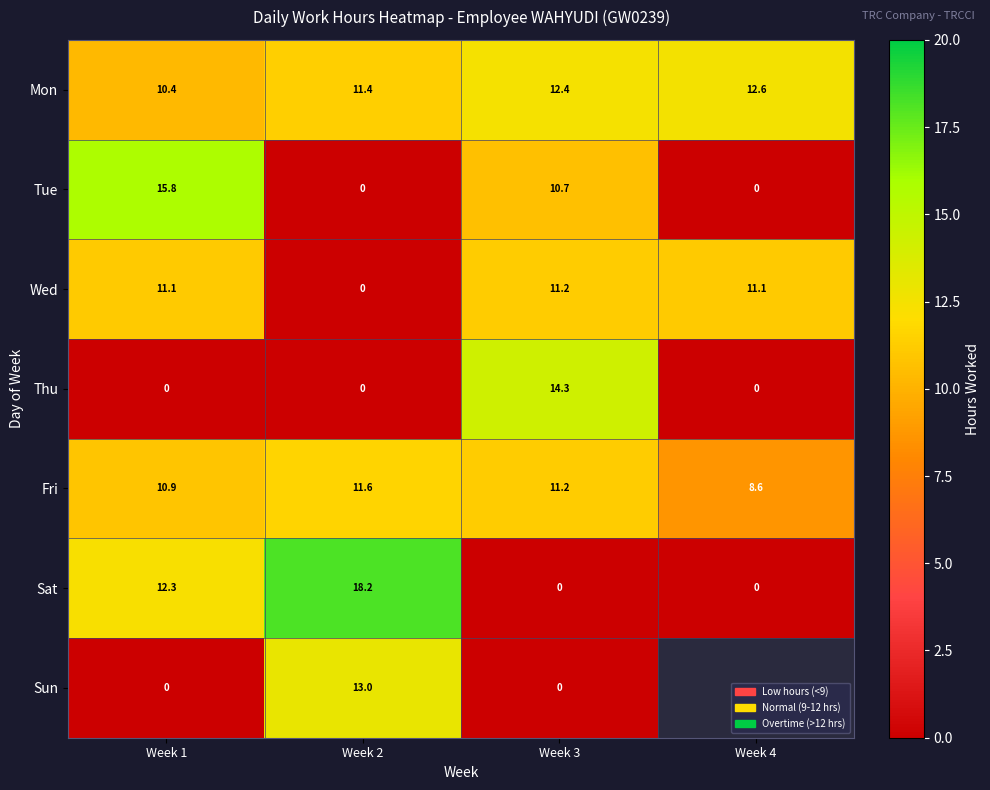

What value does the Mon series have at Week 2?

11.4